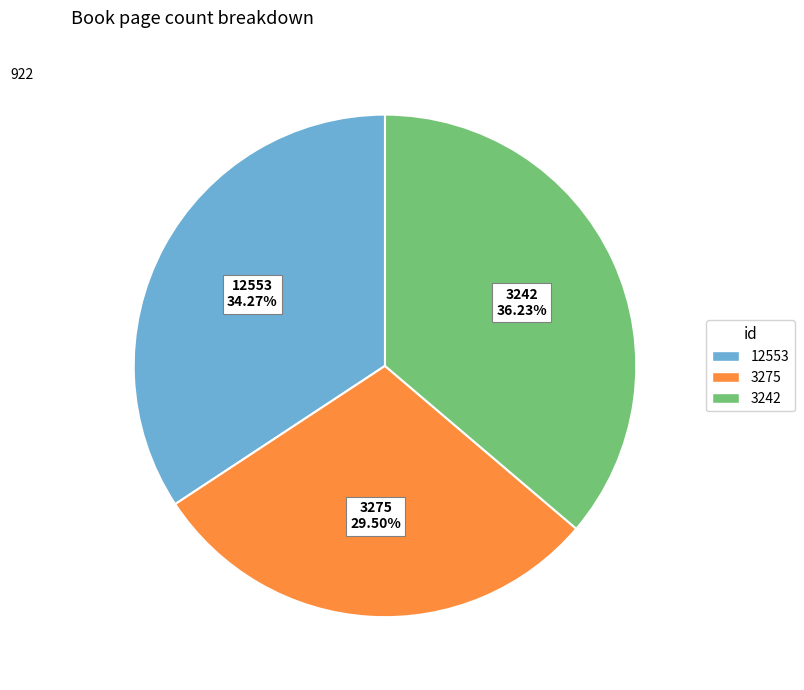

To the nearest percent, what portion does 12553 represent?

34%